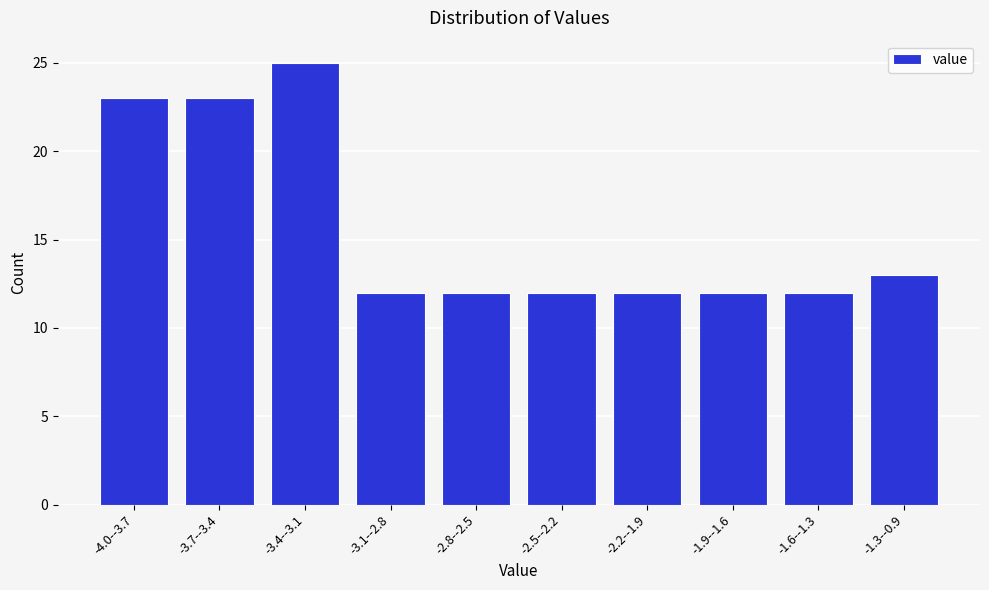

Reading left to right, what are all the values shown in this chart?

-4.0--3.7=23	-3.7--3.4=23	-3.4--3.1=25	-3.1--2.8=12	-2.8--2.5=12	-2.5--2.2=12	-2.2--1.9=12	-1.9--1.6=12	-1.6--1.3=12	-1.3--0.9=13